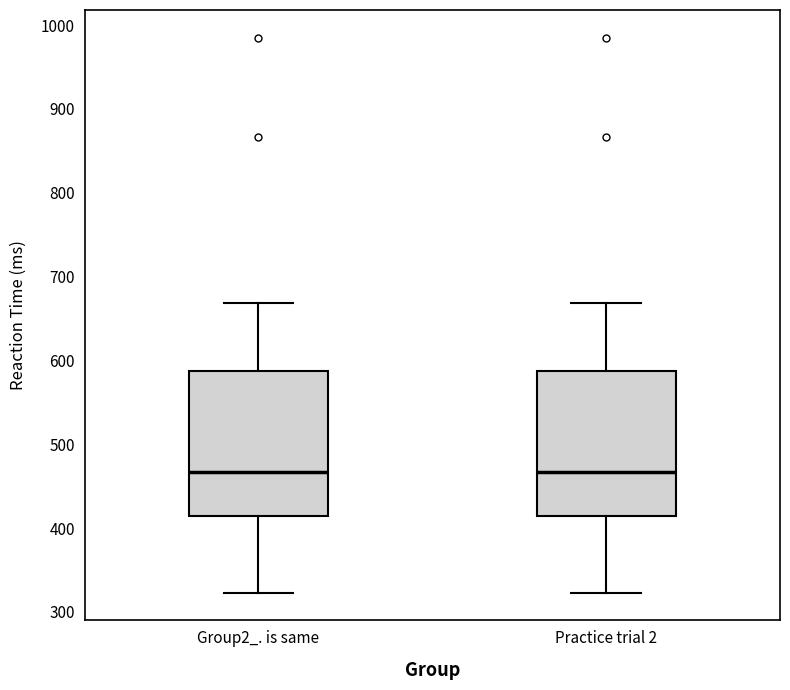

Reading left to right, read every box against the y-axis: the position of its median line, the range the box covers, and the ends of its whiskers. The values are not printed on the chart, so give them approximately, as read against the axis.

Group2_. is same: median 470, box 410 to 590, whiskers 320 to 670
Practice trial 2: median 470, box 410 to 590, whiskers 320 to 670